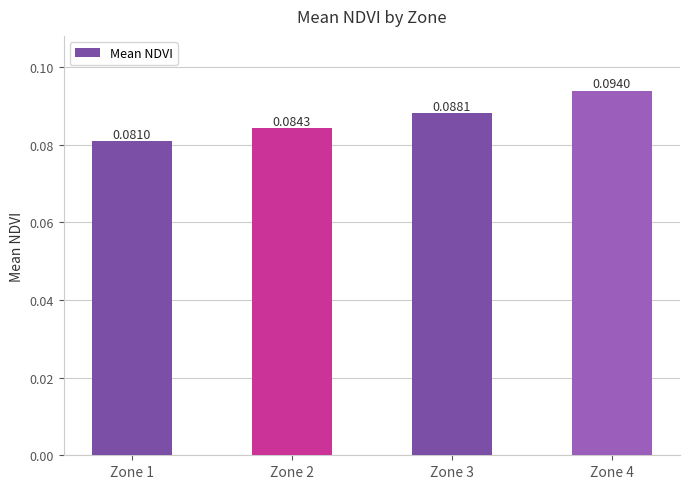

What is the sum of all values?

0.3